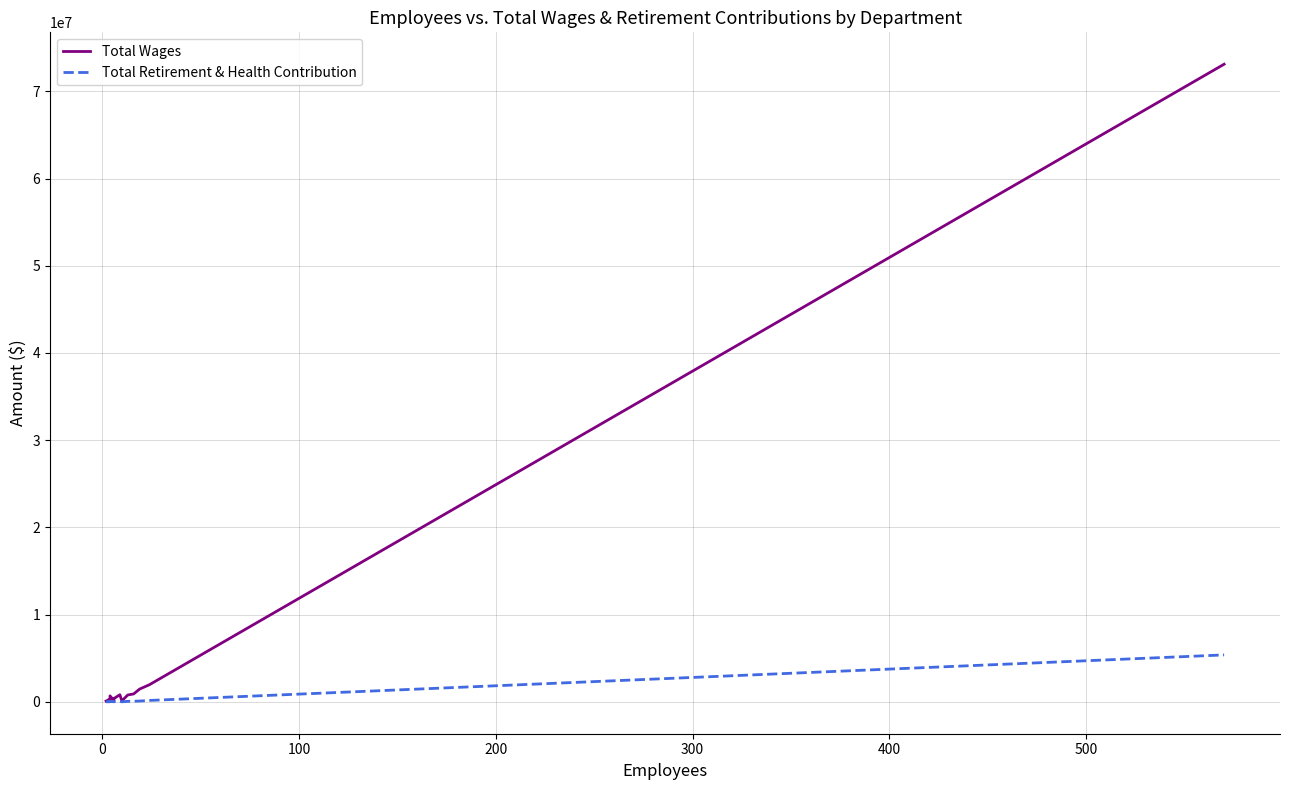

Which series changed the most between 100 and 500?

Total Wages